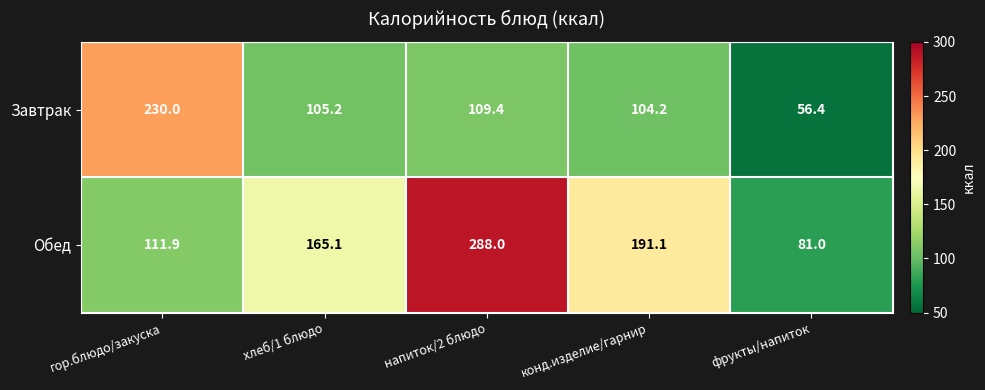

The Обед series shows 21.7 at фрукты/напиток. True or false?

False